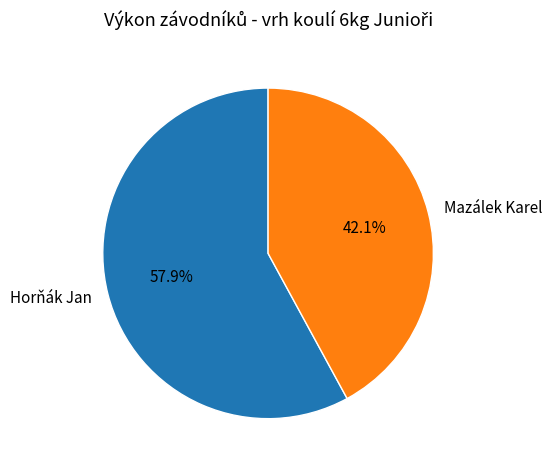

Between Mazálek Karel and Horňák Jan, which is larger?

Horňák Jan